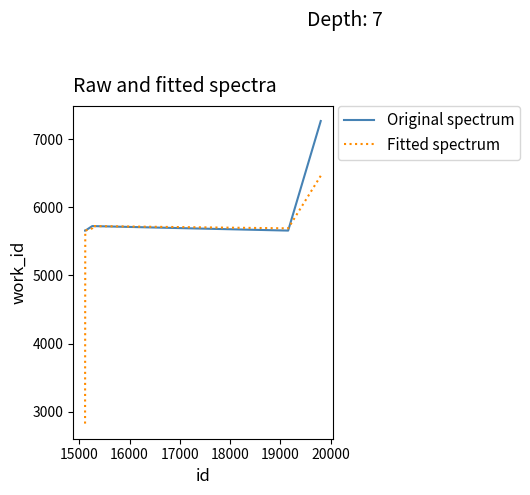

List the series in order of their peak value, lowest first.

Fitted spectrum, Original spectrum